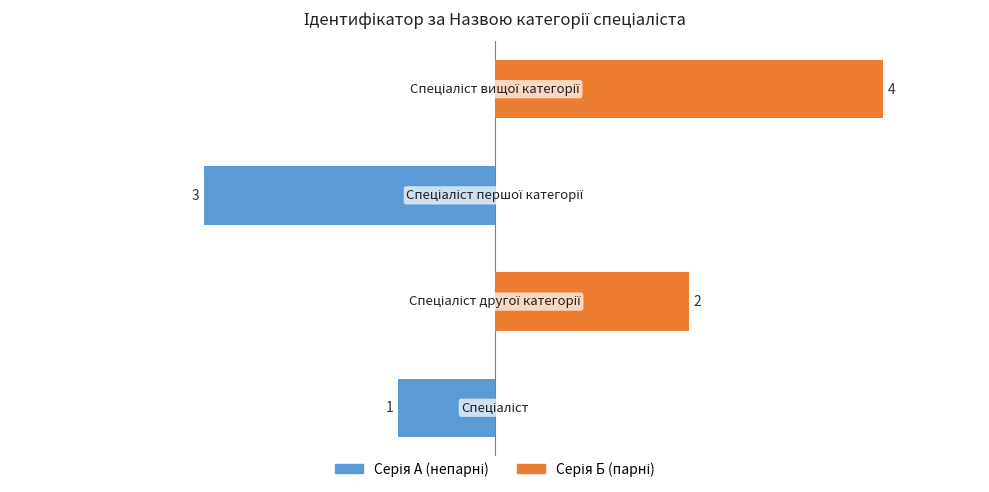

Are the bars grouped side by side (vs. stacked)?

Yes